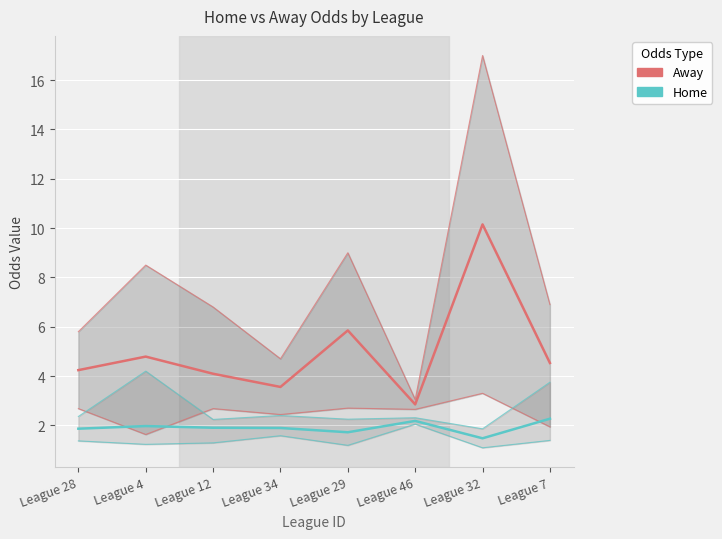

Which category has the lowest value in the Home odds series?

League 32